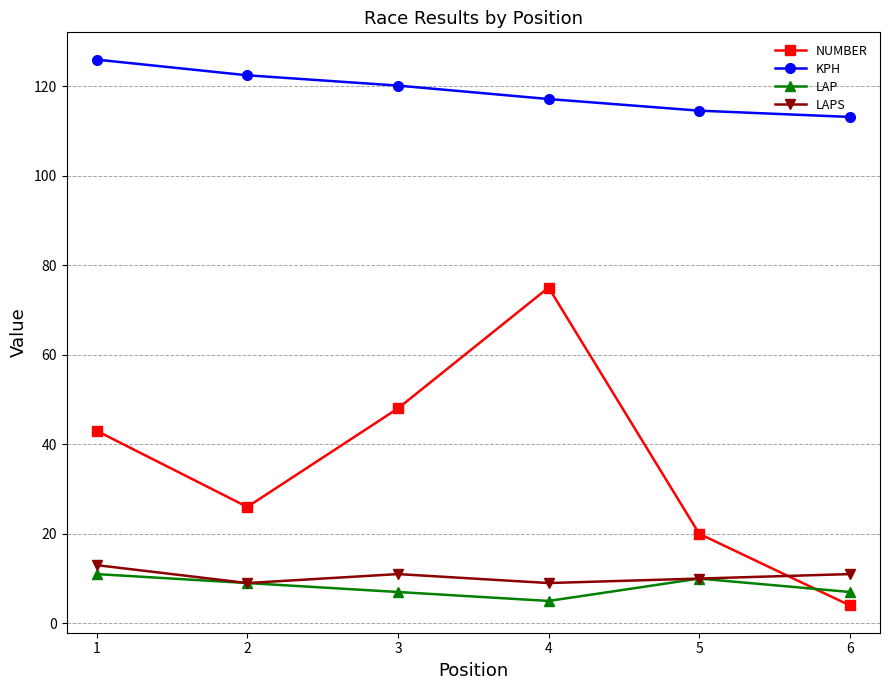

Read the KPH value at 1.

125.9